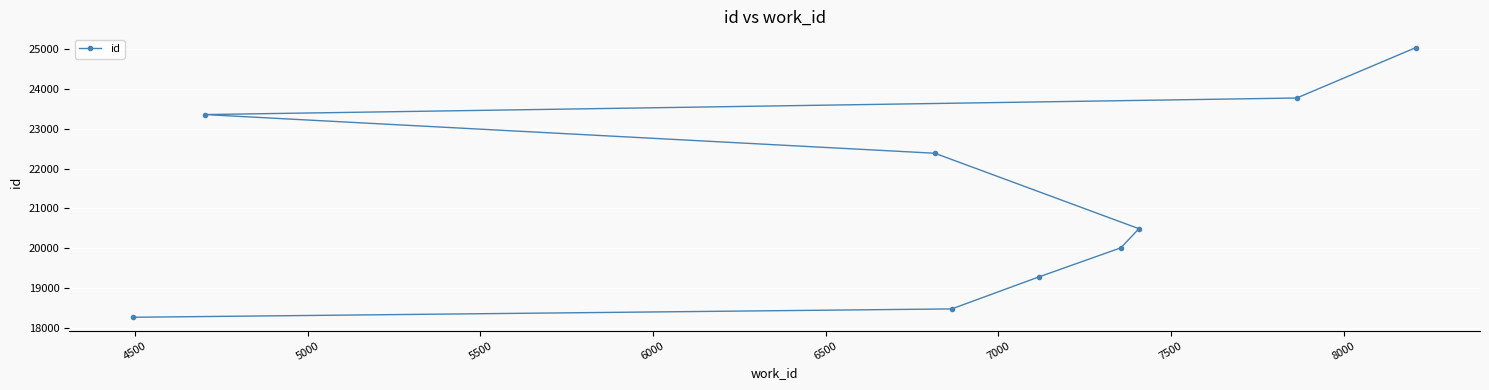

True or false: there are more than 1 points higher than both neighbors.

False